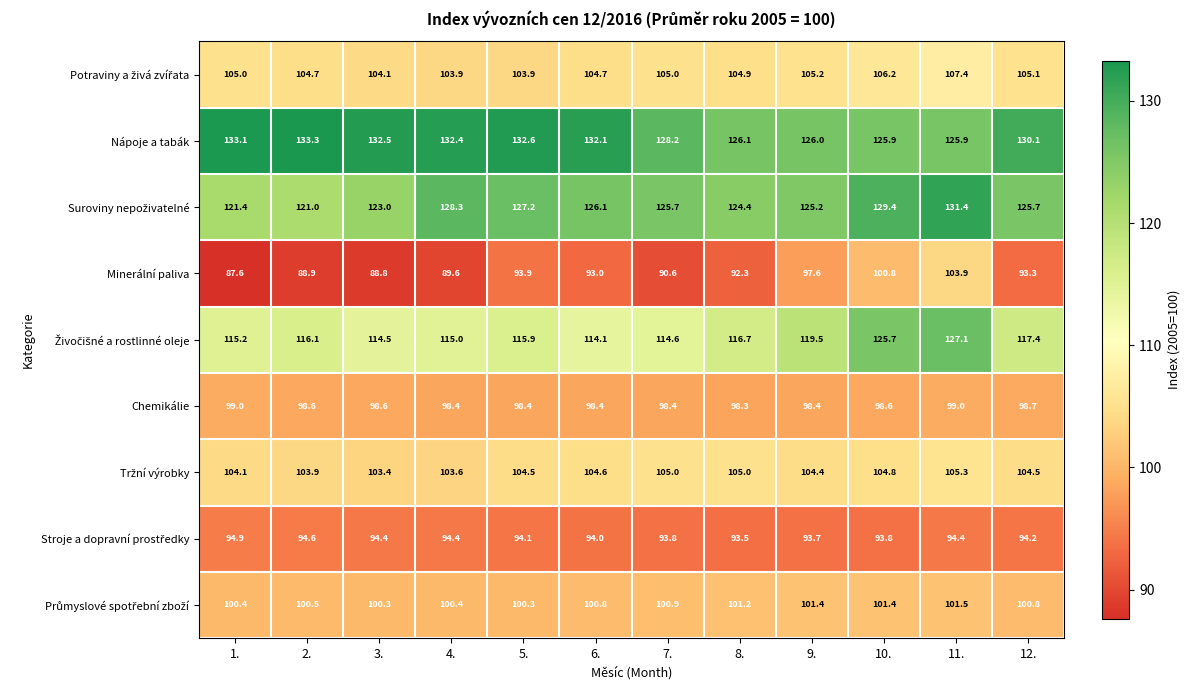

What is the sum of all Nápoje a tabák values?

1558.2